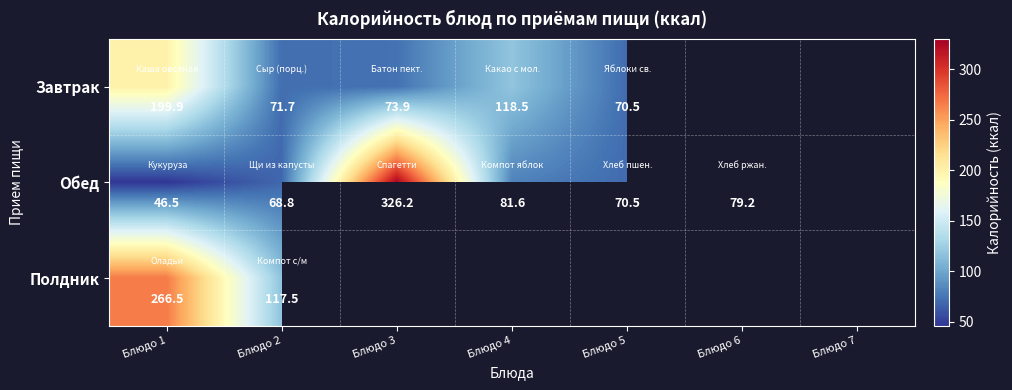

At Блюдо 2, list the series in order from largest to smallest.

Полдник, Завтрак, Обед